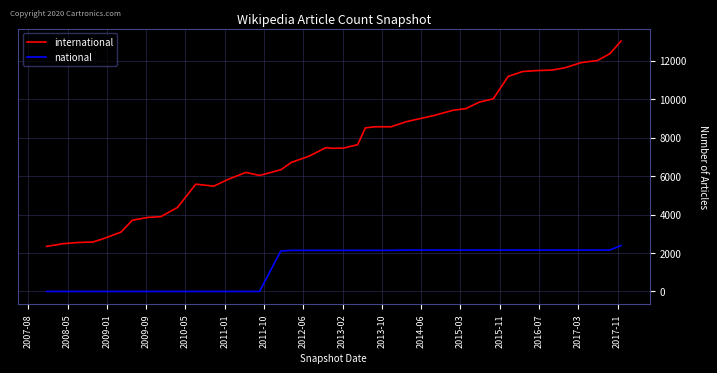

What is the smallest value displayed?

1